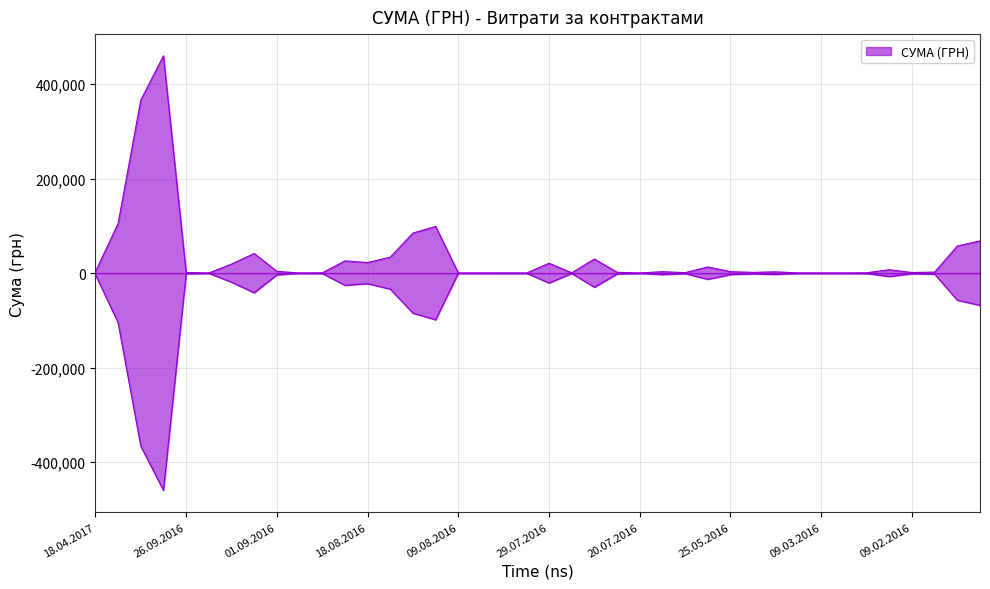

Read the value at 01.02.2016.

68222.0